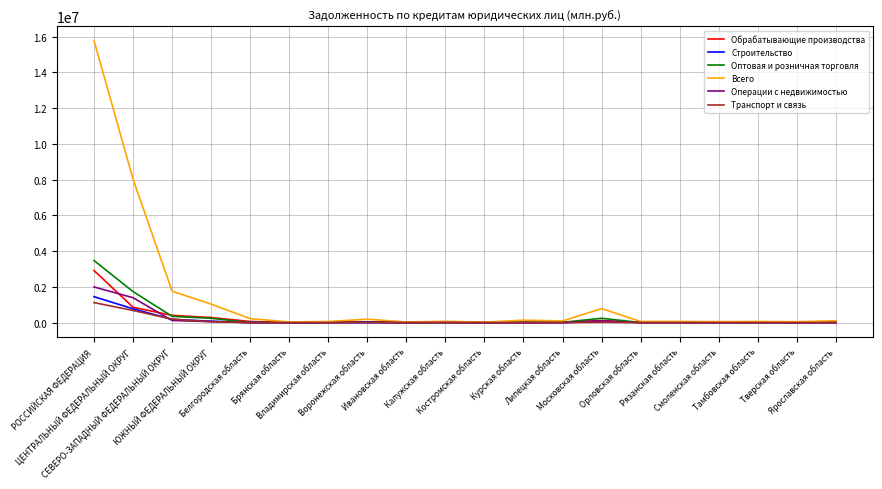

Which series has the largest total across all categories?

Всего